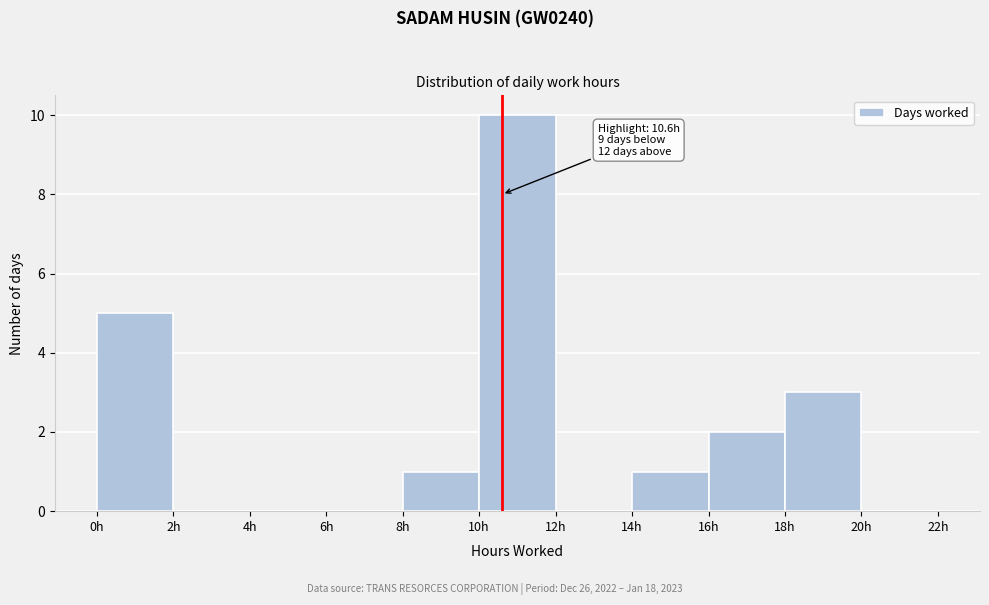

Over which range of the x-axis is the bar tallest?

10 to 12